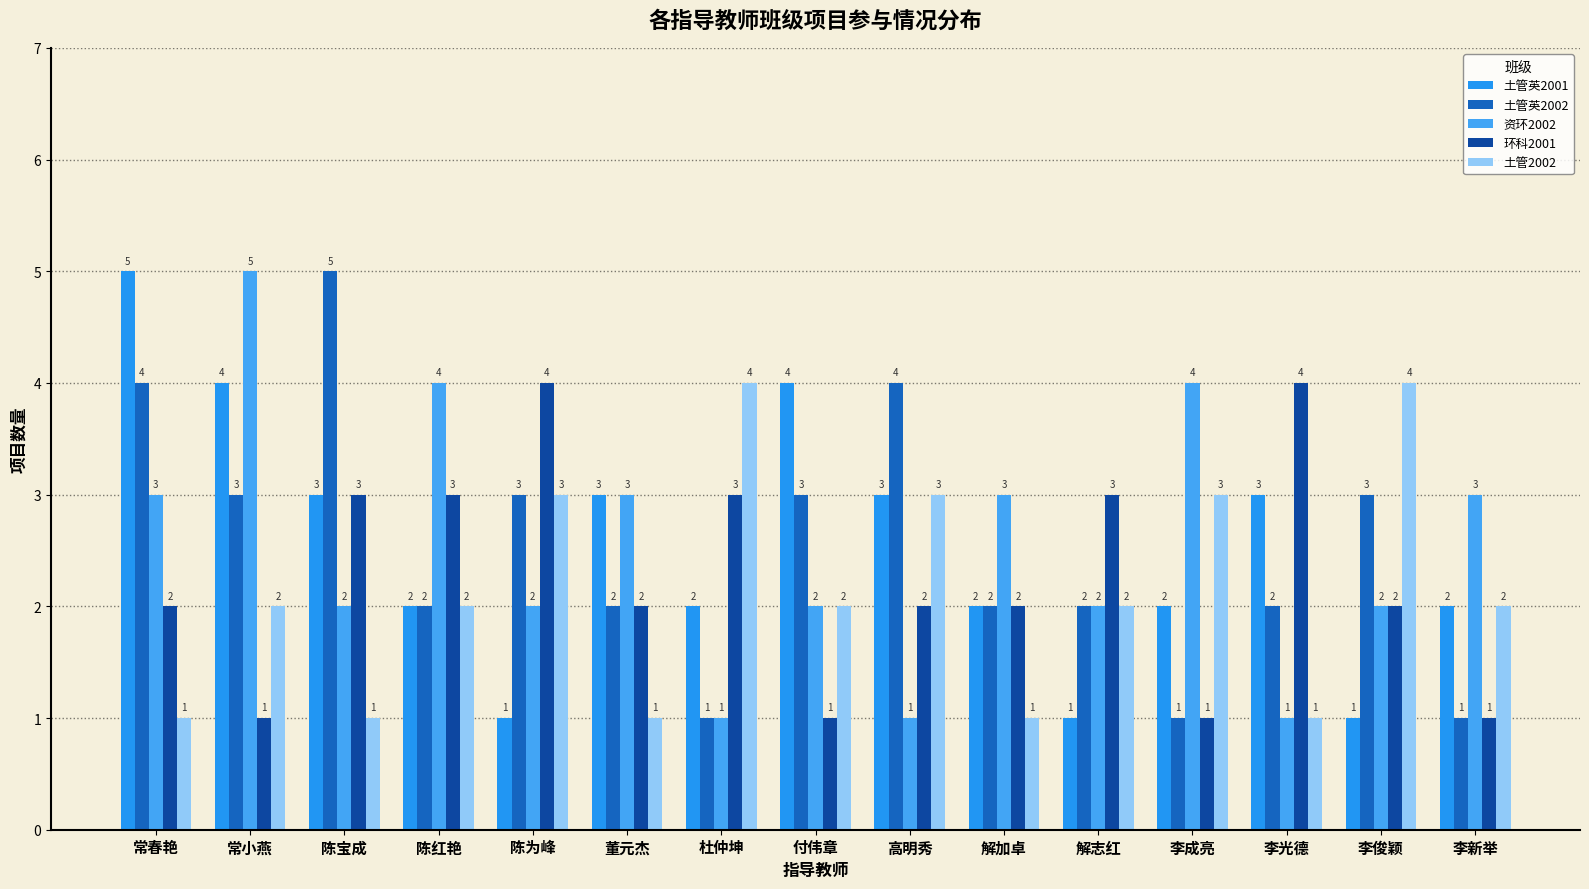

What is the lowest value of the 土管英2001 series?

1